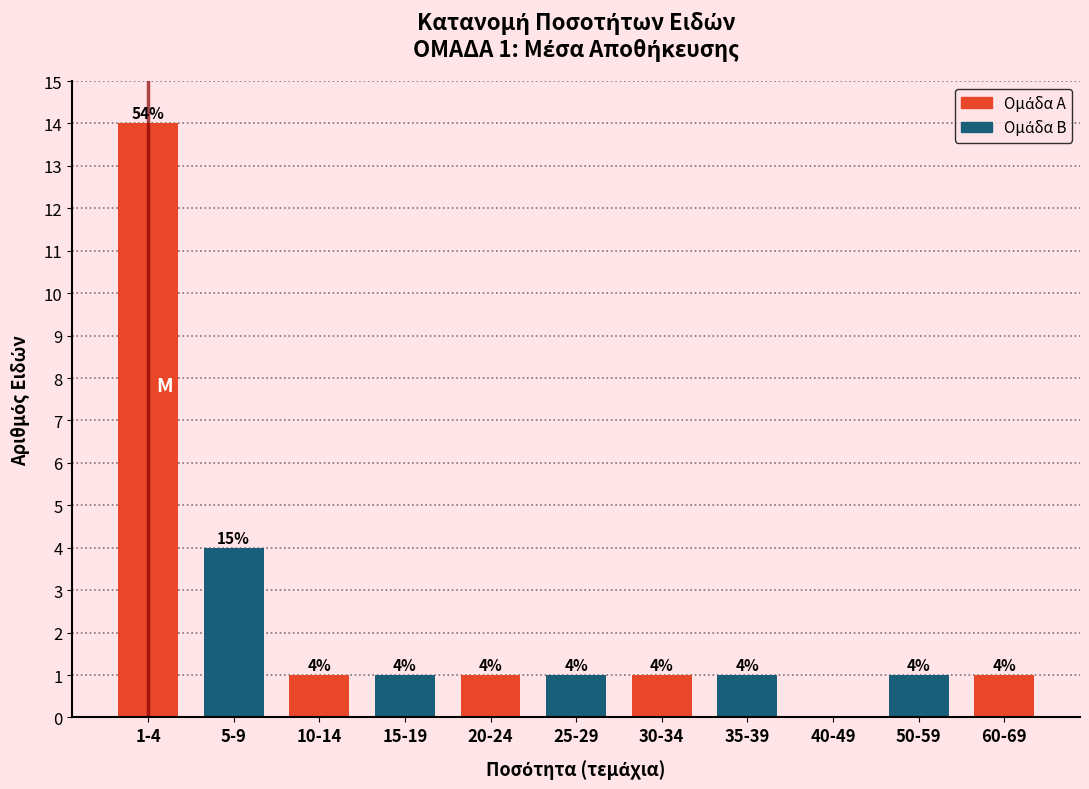

Reading right to left, list all the values displayed in this chart.

60-69=1	50-59=1	40-49=0	35-39=1	30-34=1	25-29=1	20-24=1	15-19=1	10-14=1	5-9=4	1-4=14